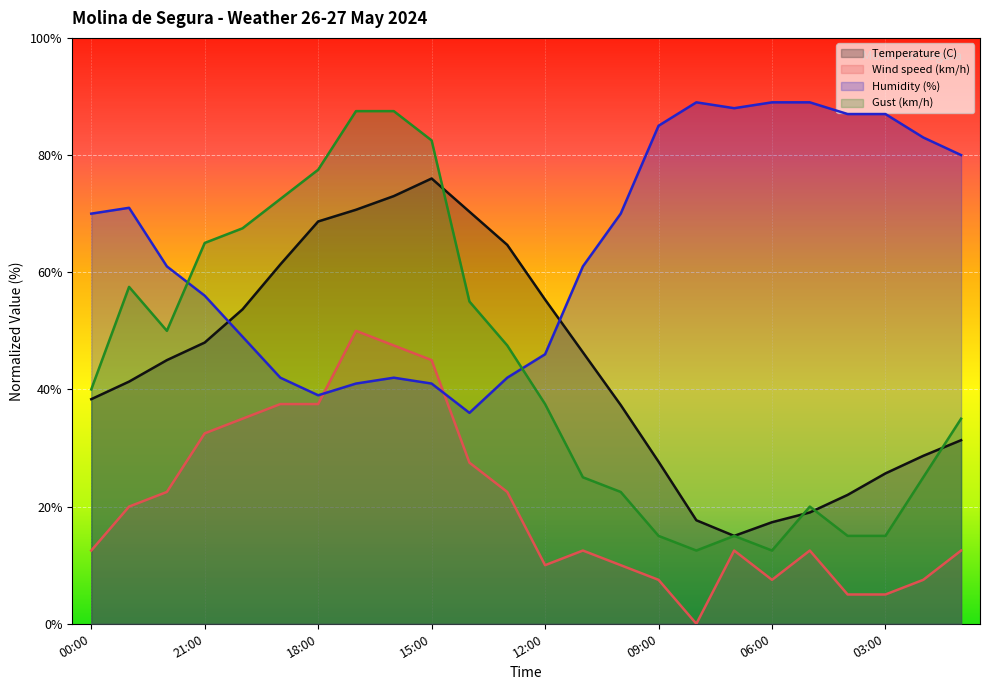

What is the approximate value of Gust (km/h) at 02:00?

25.0